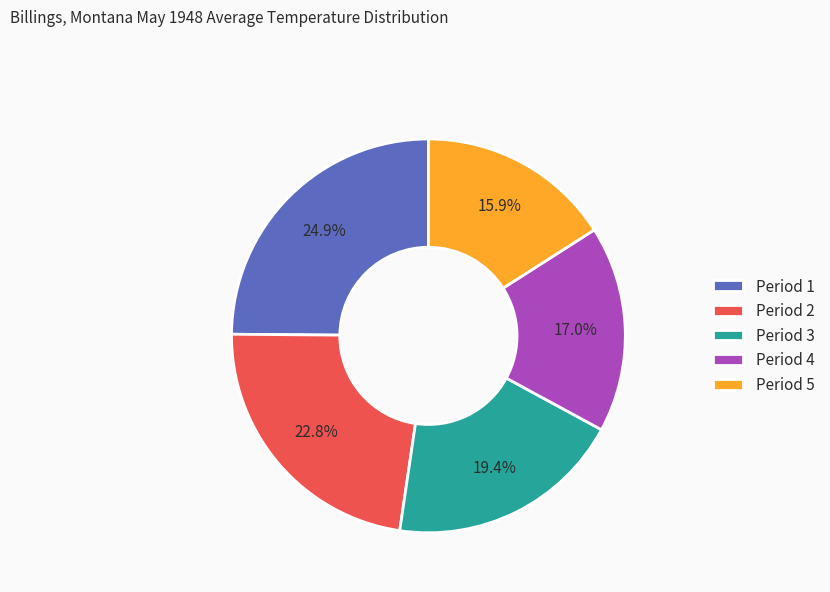

The Period 5 slice represents 16% of the pie. True or false?

True